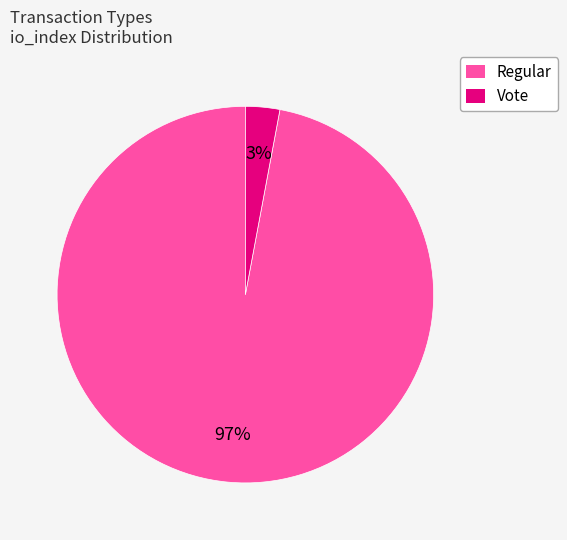

Between Vote and Regular, which is larger?

Regular